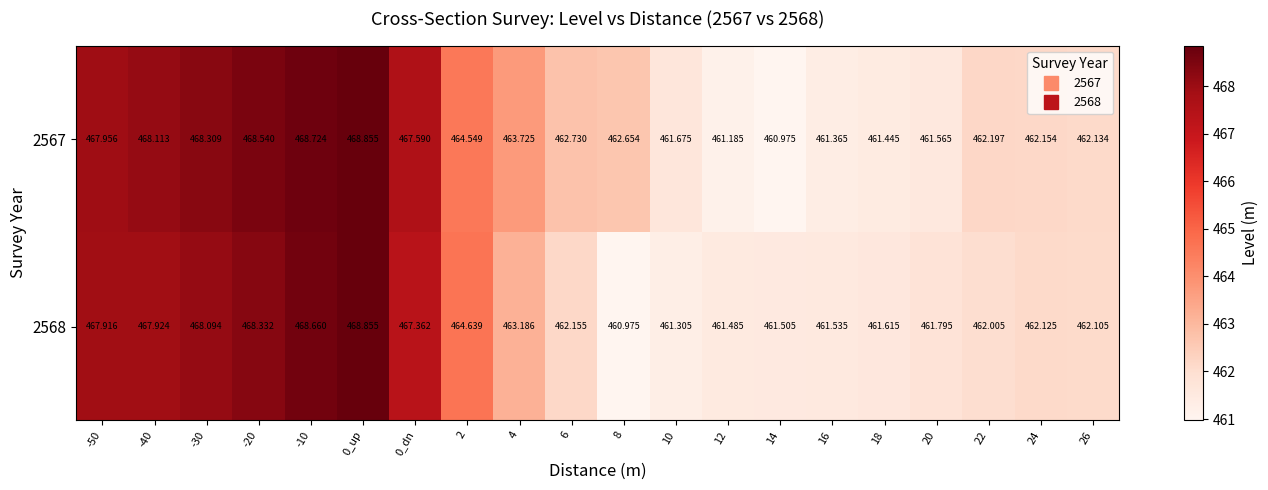

How many data points in 2567 are above 462?

14